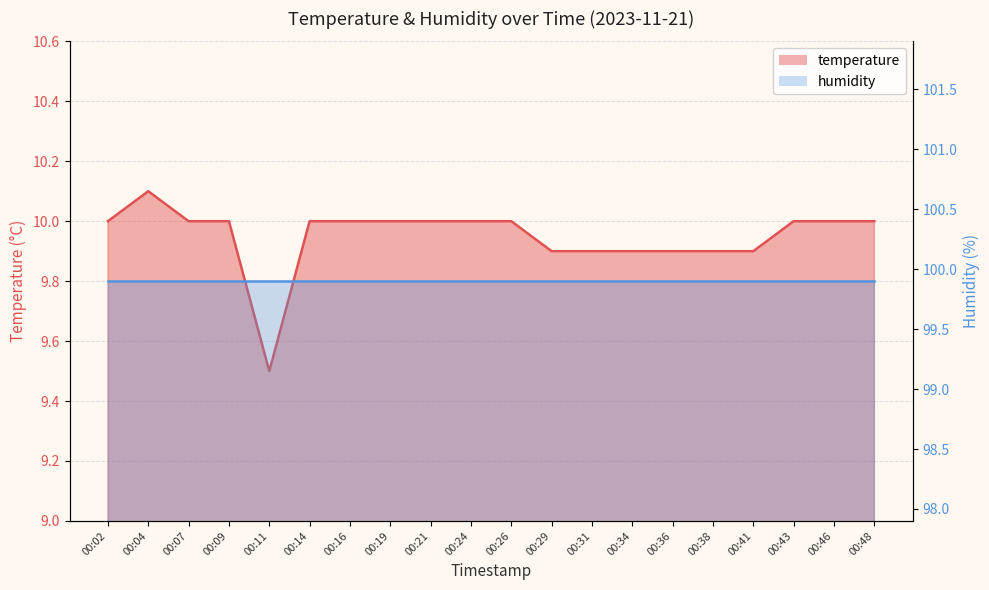

Reading left to right, list all the values displayed in this chart.

10.0	10.1	10.0	10.0	9.5	10.0	10.0	10.0	10.0	10.0	10.0	9.9	9.9	9.9	9.9	9.9	9.9	10.0	10.0	10.0